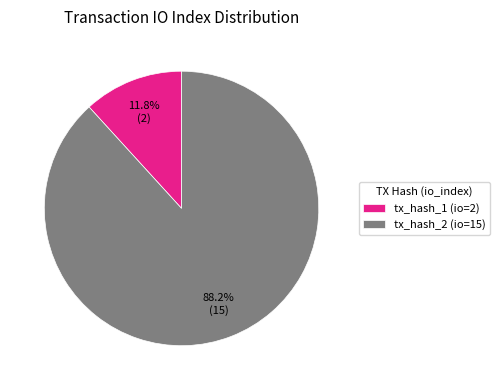

Does tx_hash_1 (io=2) account for over 50% of the chart?

No